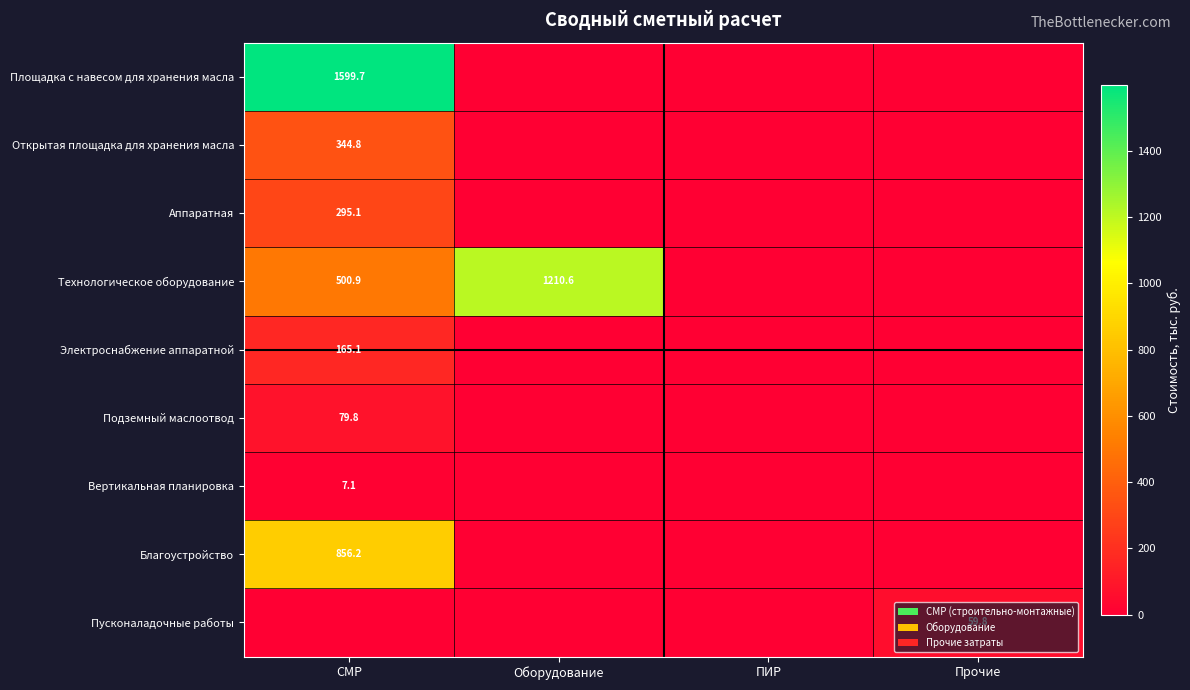

How many data points does each series have?

4